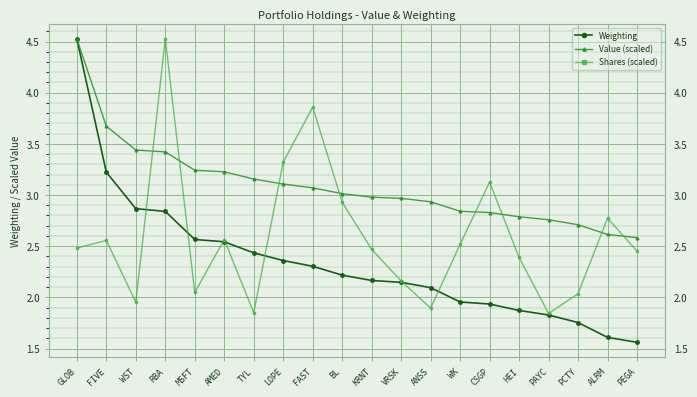

How many times do Shares (scaled) and Weighting cross each other?

7